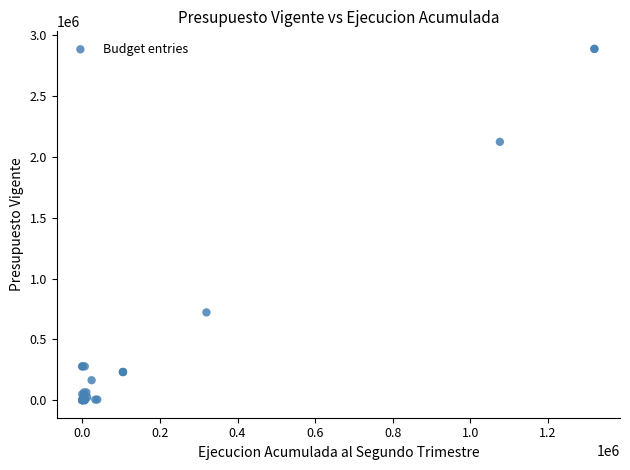

What Y value in the scatter plot is closest to 1443985?

2123946